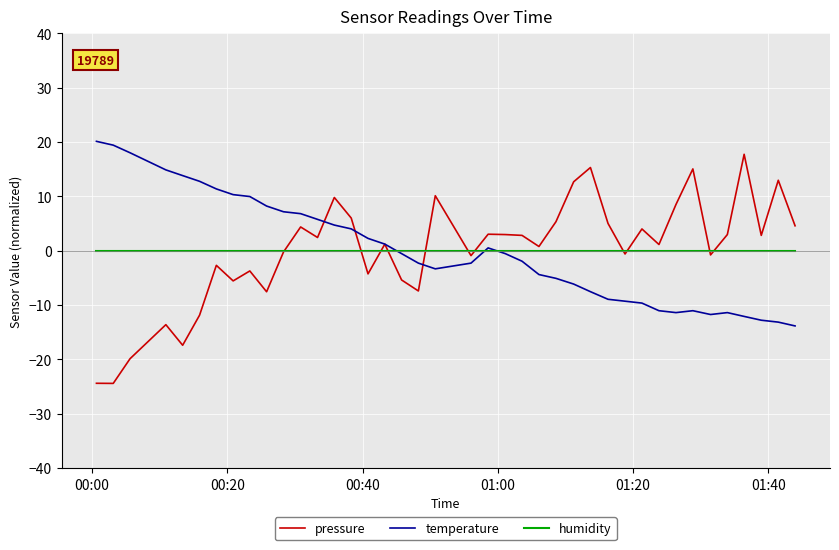

How many interior local valleys does the pressure series have?

13